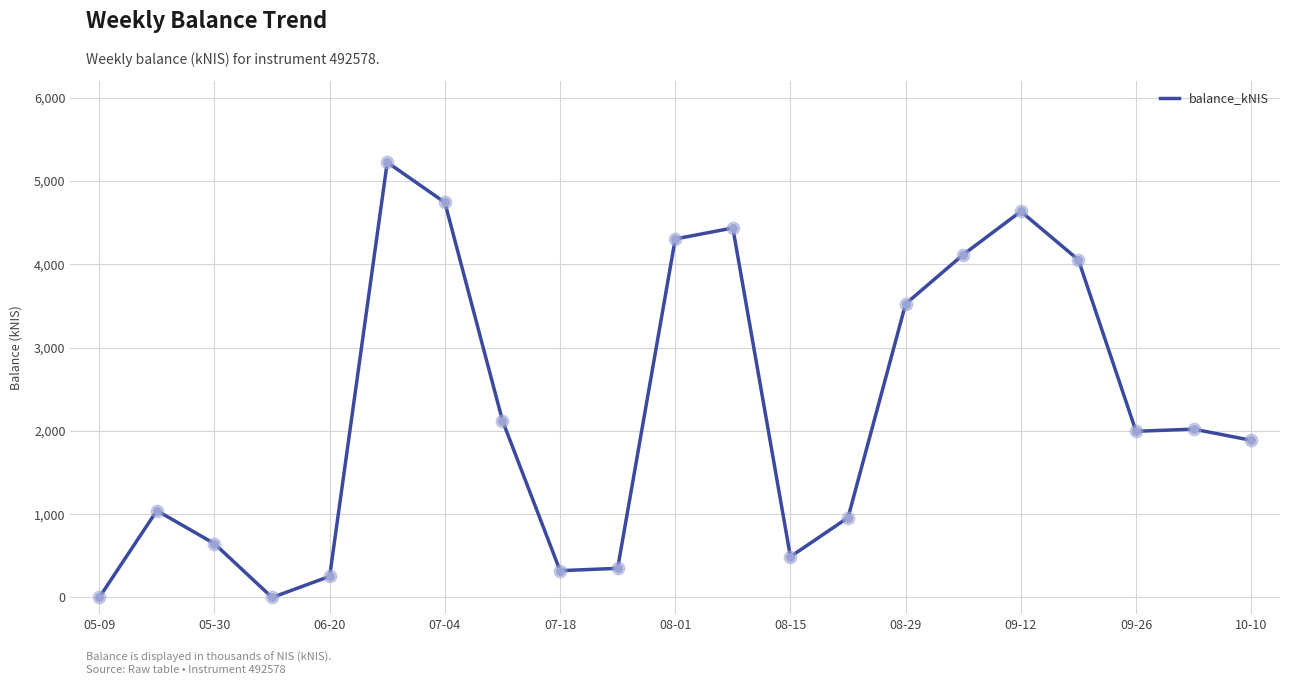

What is the difference between the maximum and minimum values?

5224.3